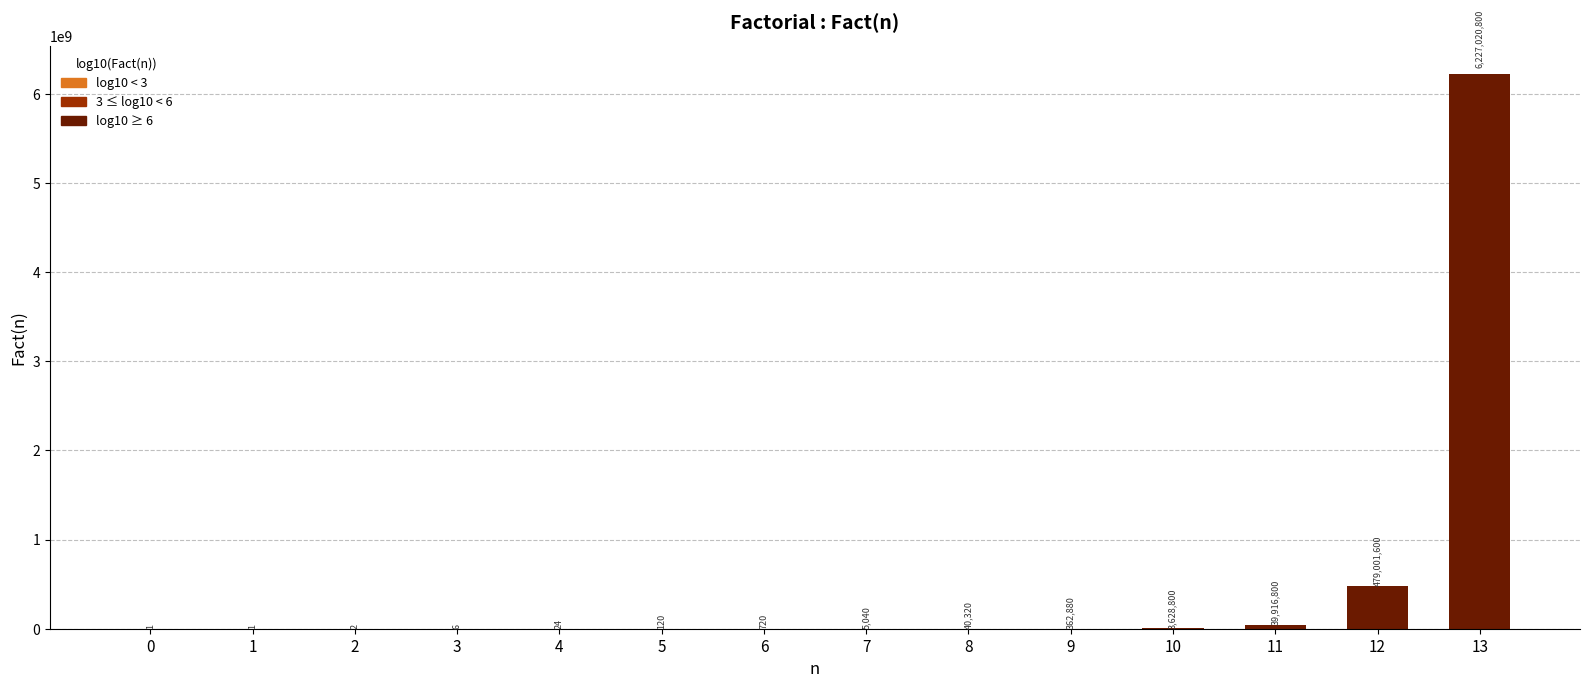

Reading right to left, list all the values displayed in this chart.

6227020800	479001600	39916800	3628800	362880	40320	5040	720	120	24	6	2	1	1